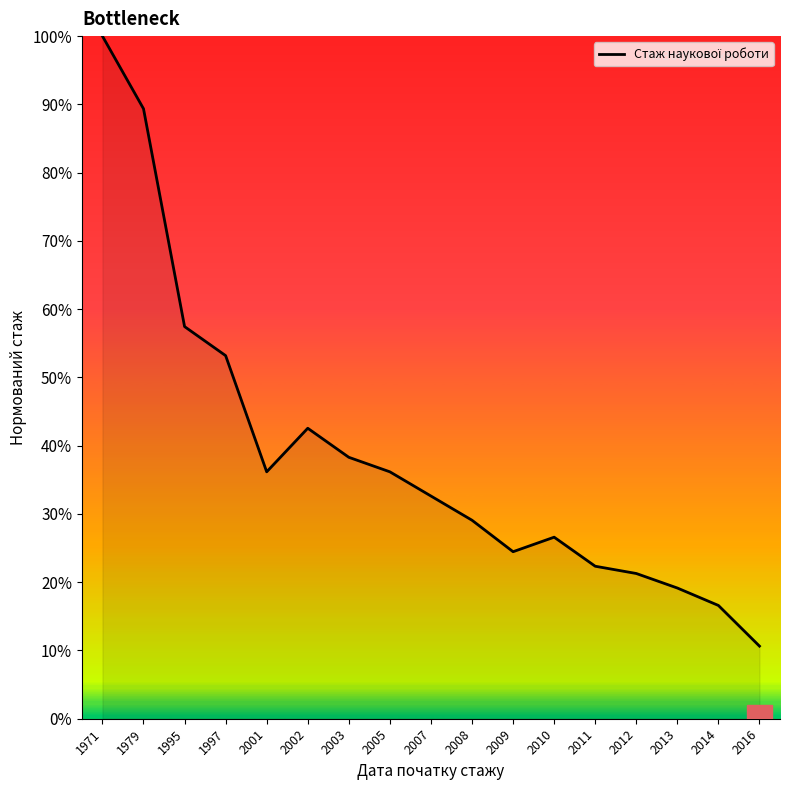

Does the chart display data point markers on the line(s)?

No